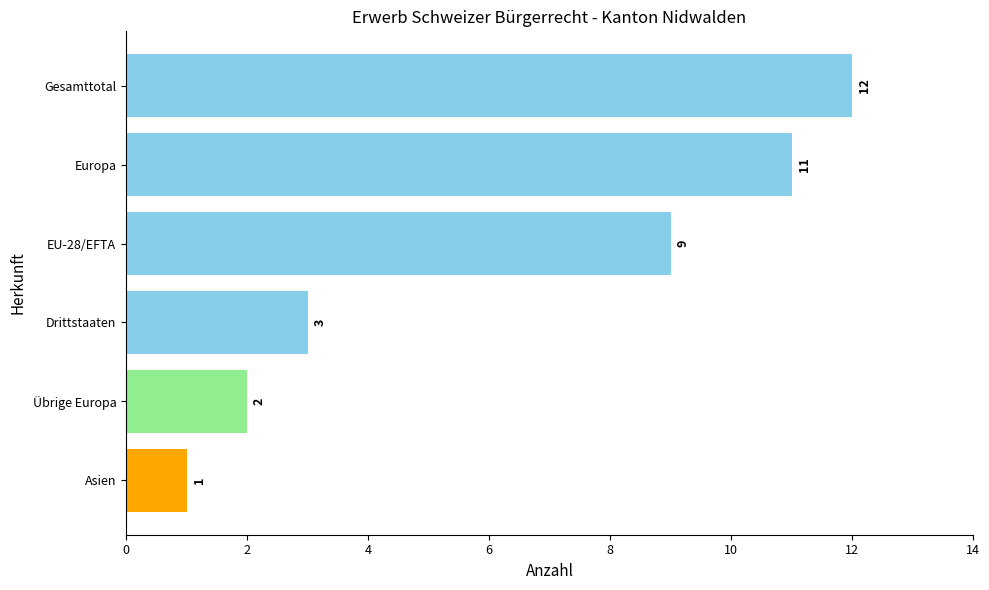

Count the number of data series in this chart.

1